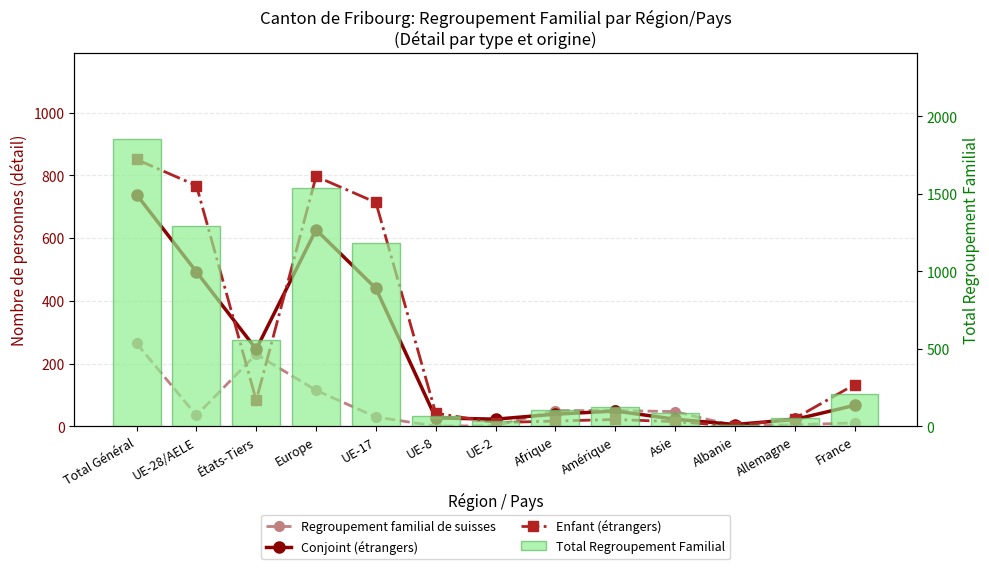

The value of Total Regroupement Familial at Albanie is 9. True or false?

True